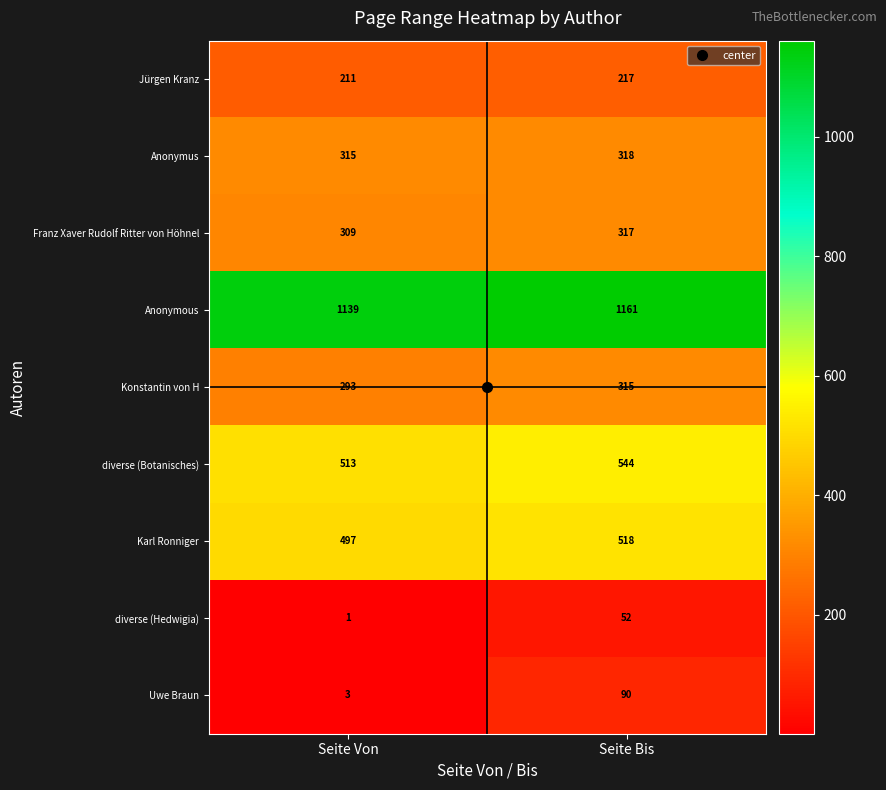

At which label is Karl Ronniger closest to 507?

Seite Von